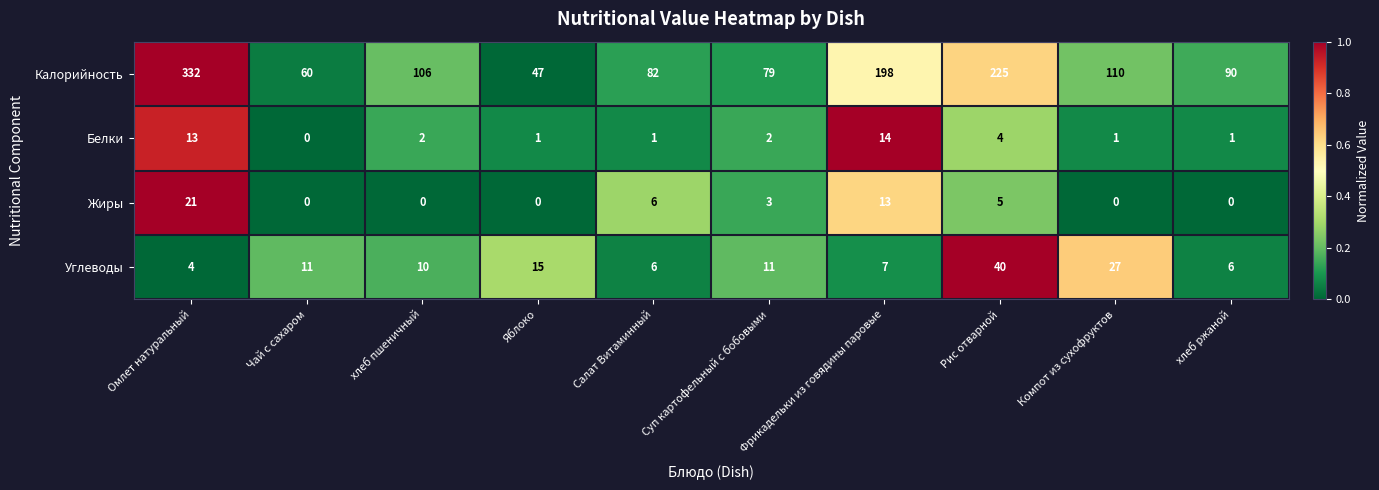

Which series has the widest spread of values?

Калорийность